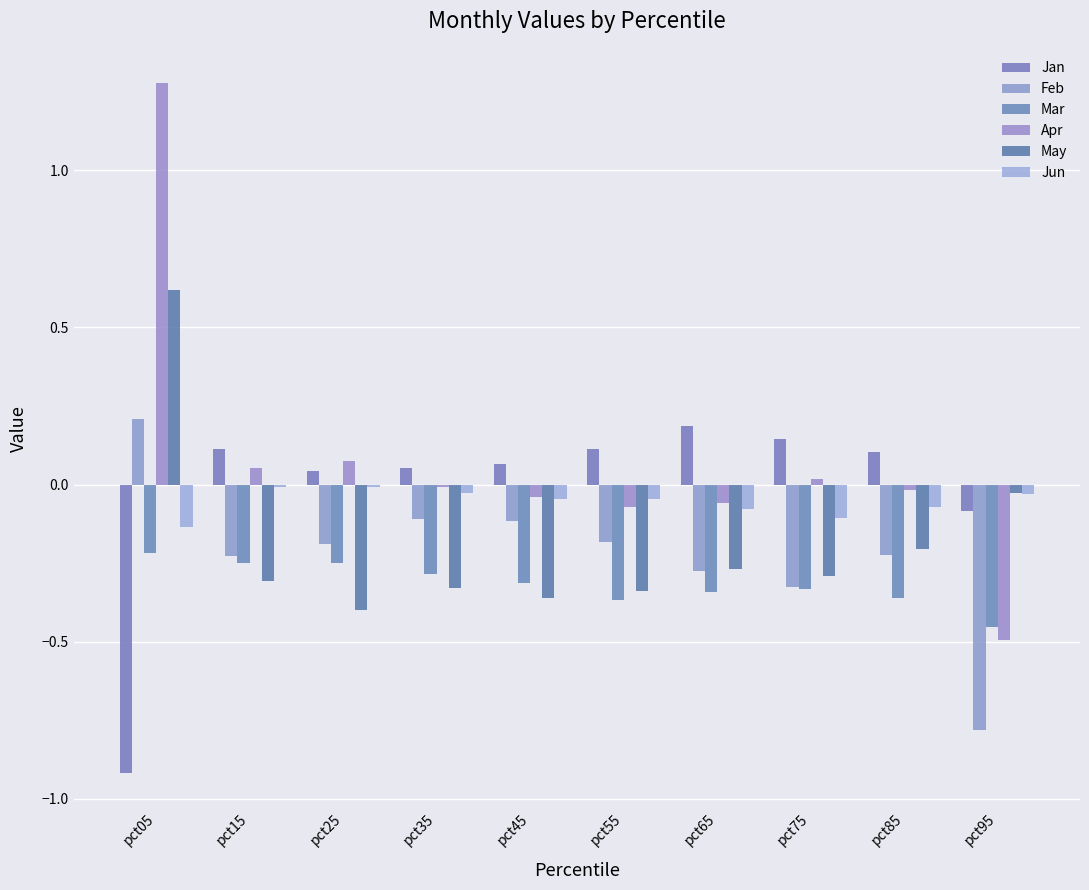

Which series has the widest spread of values?

Apr